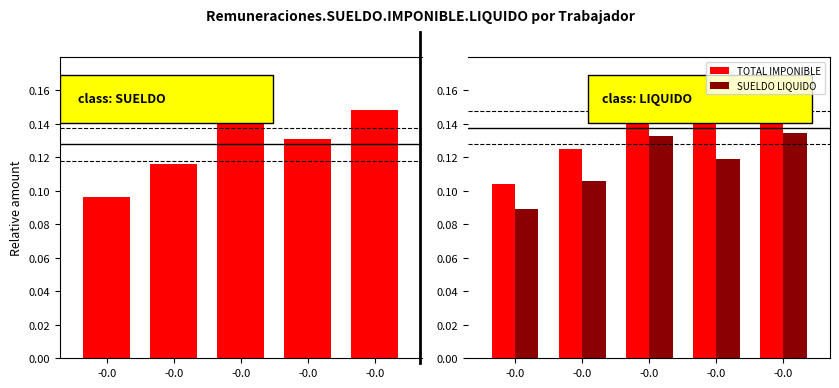

The value of TOTAL IMPONIBLE at -0.0 is 0.2. True or false?

False